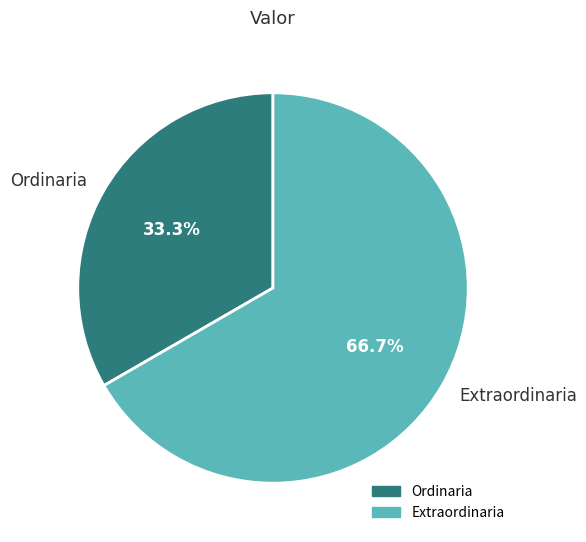

What is the ratio of the value at Extraordinaria to the value at Ordinaria?

2.0